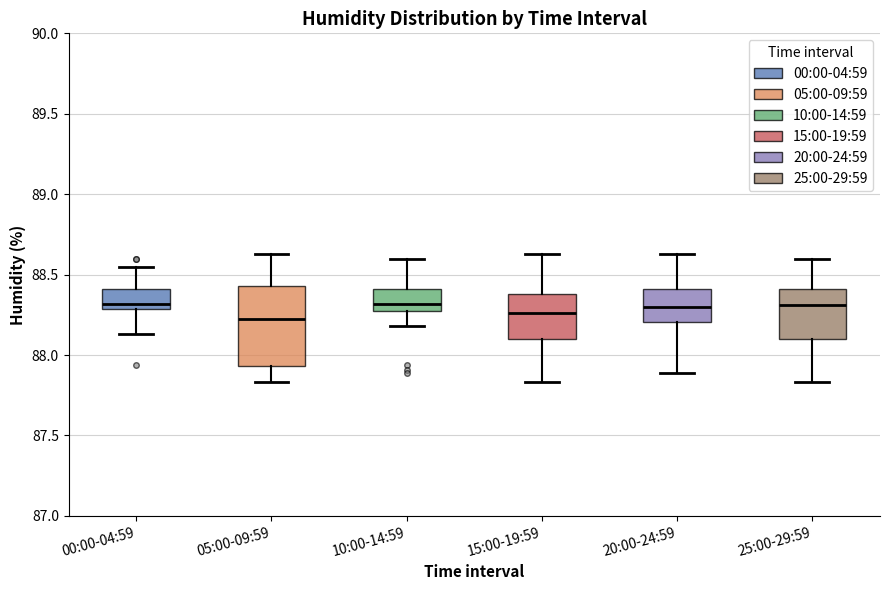

Reading left to right, read every box against the y-axis: the position of its median line, the range the box covers, and the ends of its whiskers. The values are not printed on the chart, so give them approximately, as read against the axis.

00:00-04:59: median 88.30 (just above the box's lower edge), box 88.30 to 88.40, whiskers 88.15 to 88.55
05:00-09:59: median 88.25, box 87.95 to 88.45, whiskers 87.85 to 88.65
10:00-14:59: median 88.30 (just above the box's lower edge), box 88.30 to 88.40, whiskers 88.20 to 88.60
15:00-19:59: median 88.25, box 88.10 to 88.40, whiskers 87.85 to 88.65
20:00-24:59: median 88.30, box 88.20 to 88.40, whiskers 87.90 to 88.65
25:00-29:59: median 88.30, box 88.10 to 88.40, whiskers 87.85 to 88.60